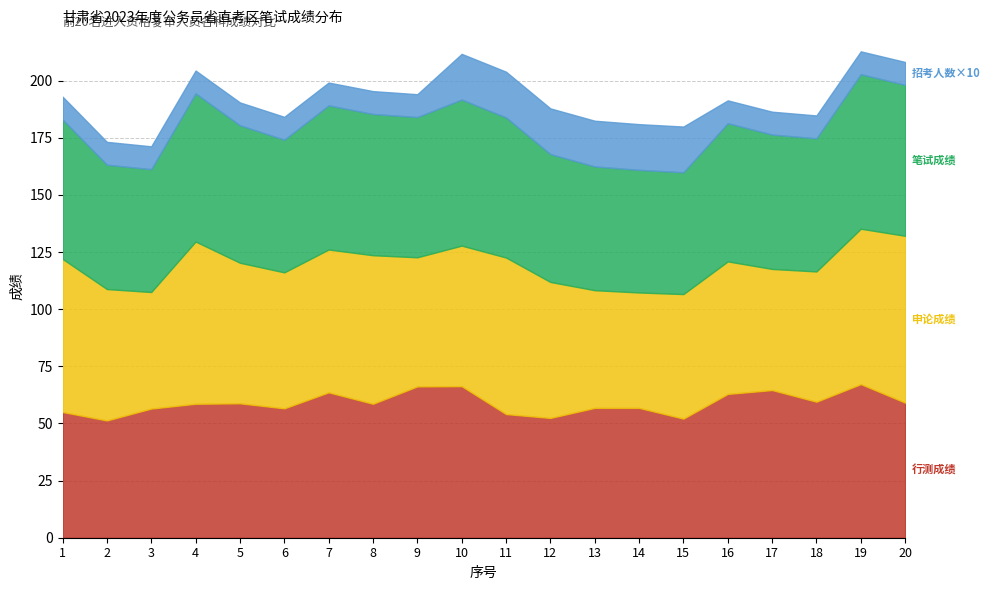

What is the total value across all series at 12?

187.9